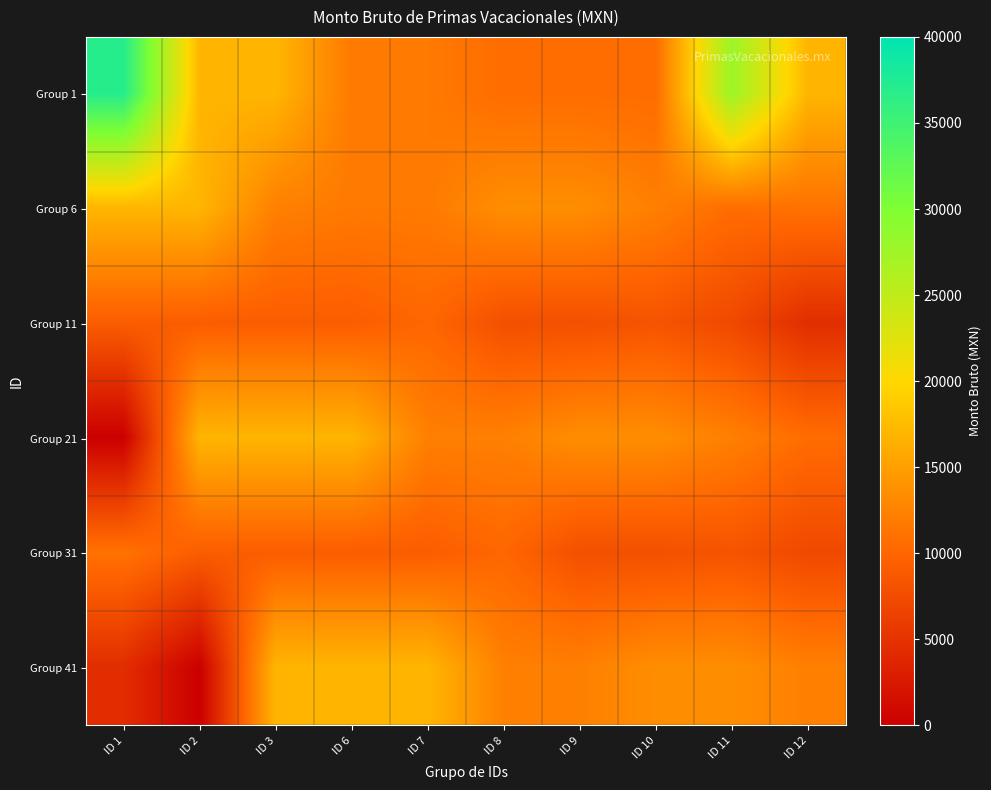

Rank the series at ID 7 from lowest to highest value.

Group 31, Group 11, Group 1, Group 6, Group 21, Group 41